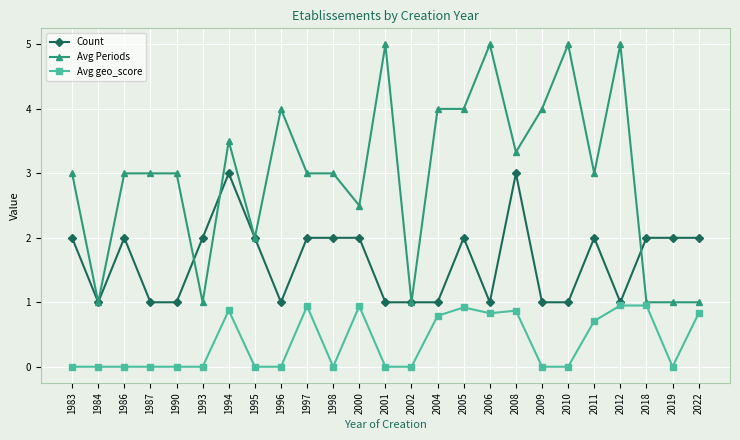

What is the difference between the Avg geo_score values at 1997 and 2001?

0.9